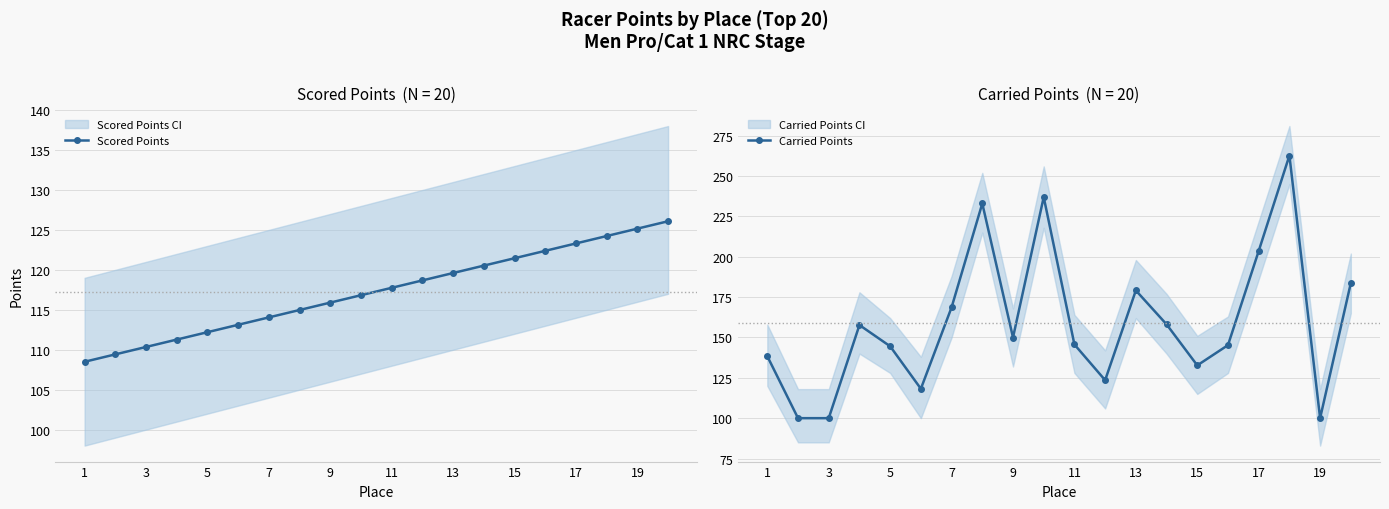

What is the highest value of the Scored Points series?

126.1